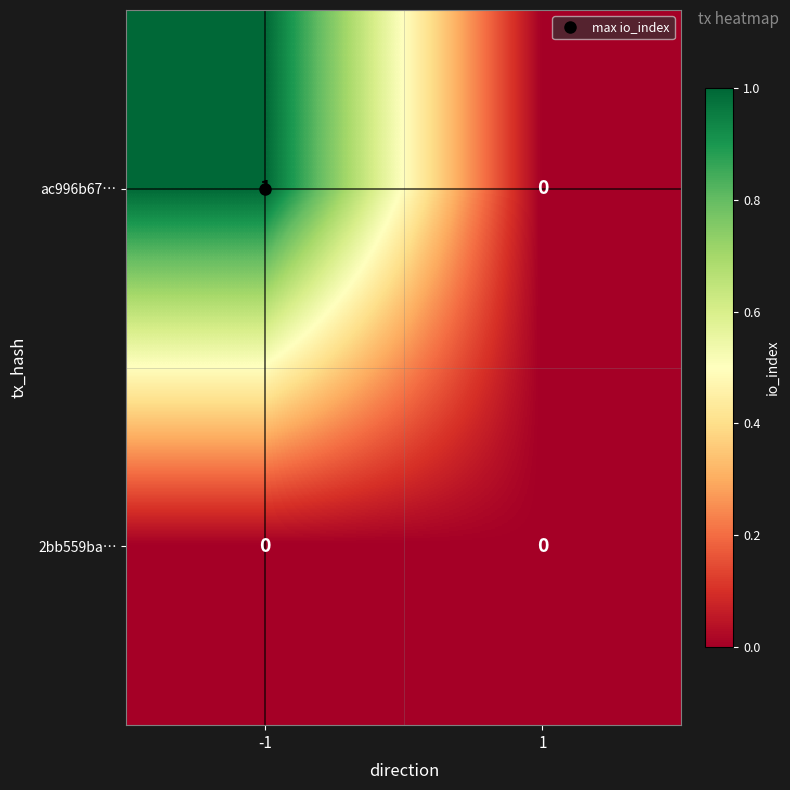

Which series changed the most between -1 and 1?

ac996b67…